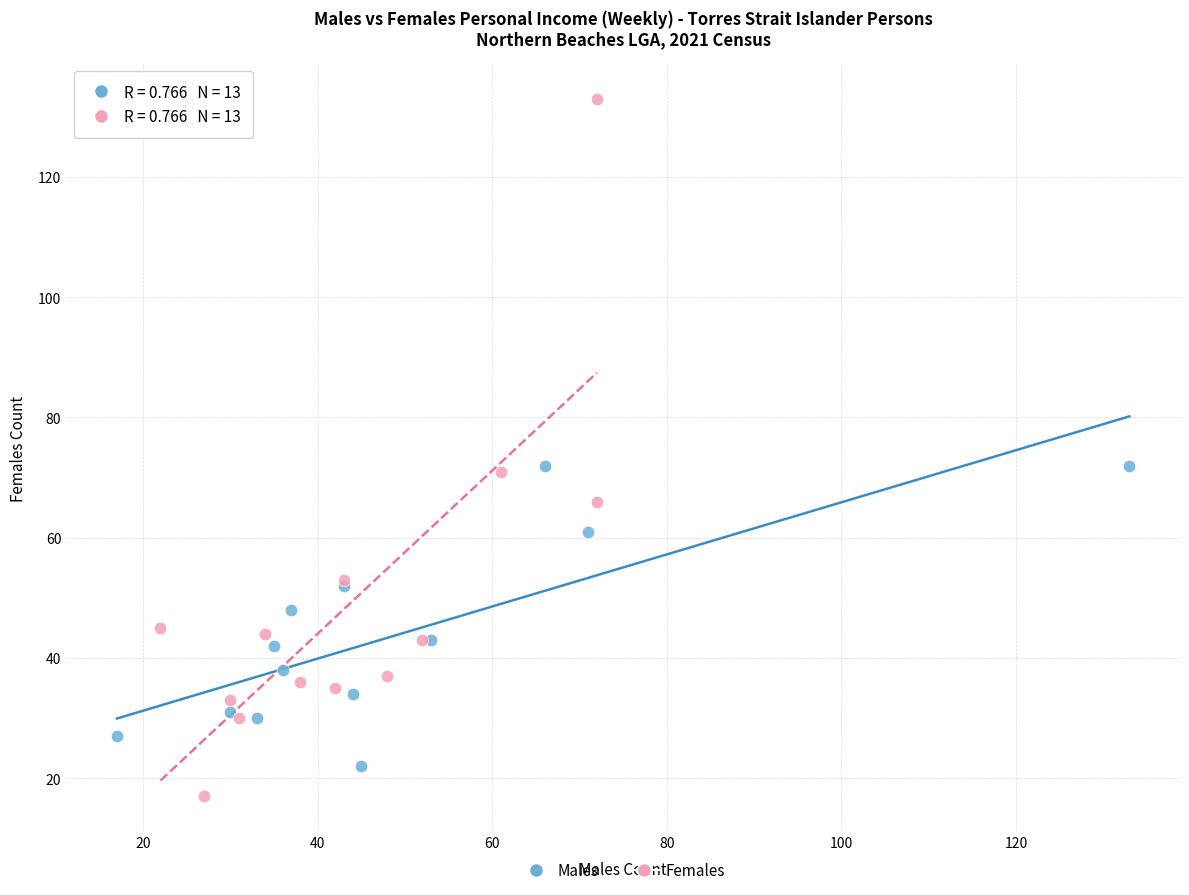

Which series has the largest Y range (max minus min)?

Females